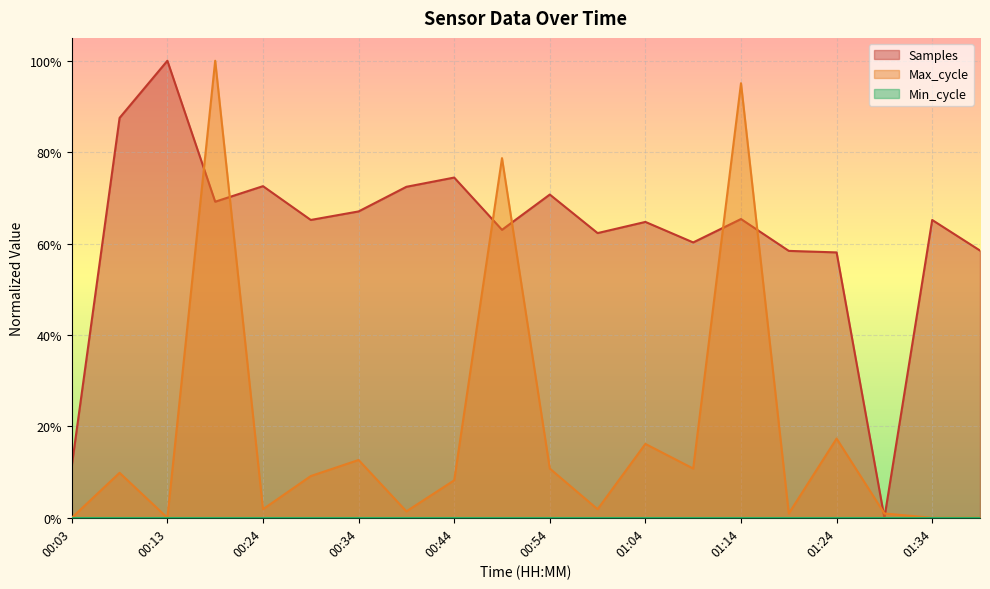

What is the label of the 9th point from the left?

00:44